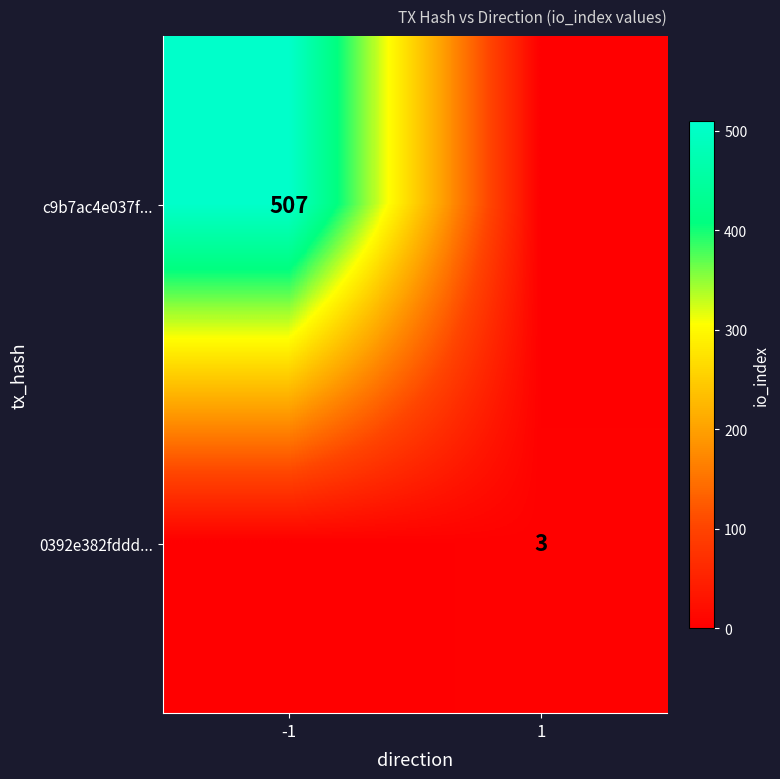

The 0392e382fddd... series shows 3.0 at 1. True or false?

True